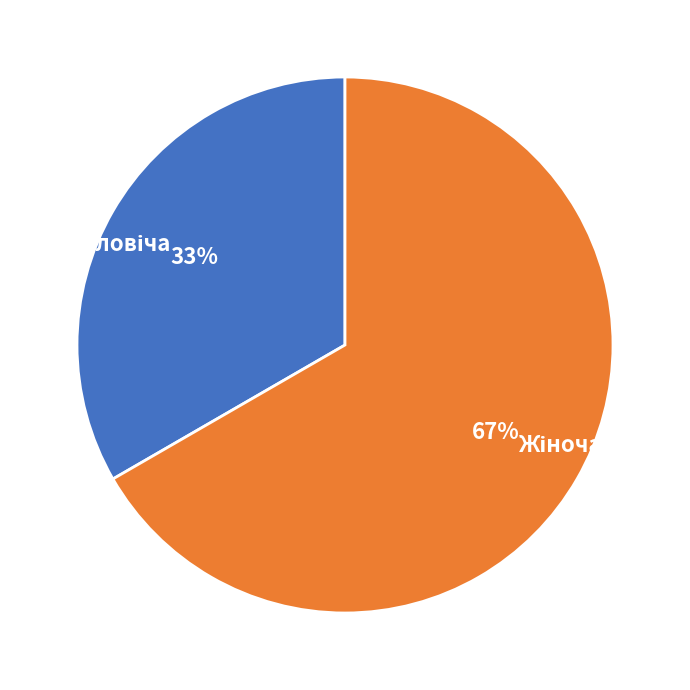

To the nearest percent, what is the average slice percentage?

50%